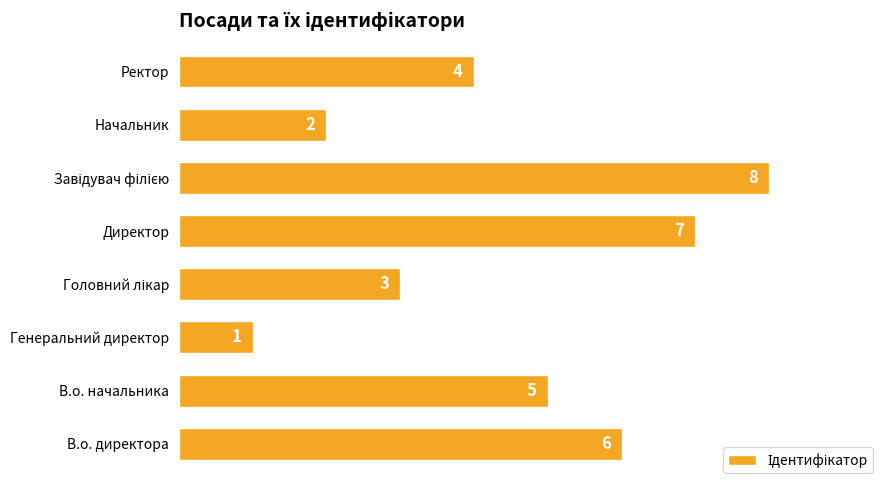

Is it true that the value at Ректор is 4?

True